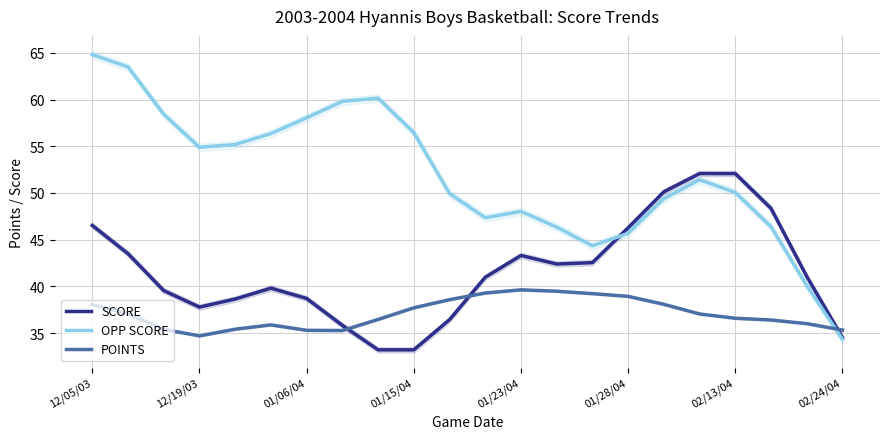

Which series has the largest total across all categories?

OPP SCORE